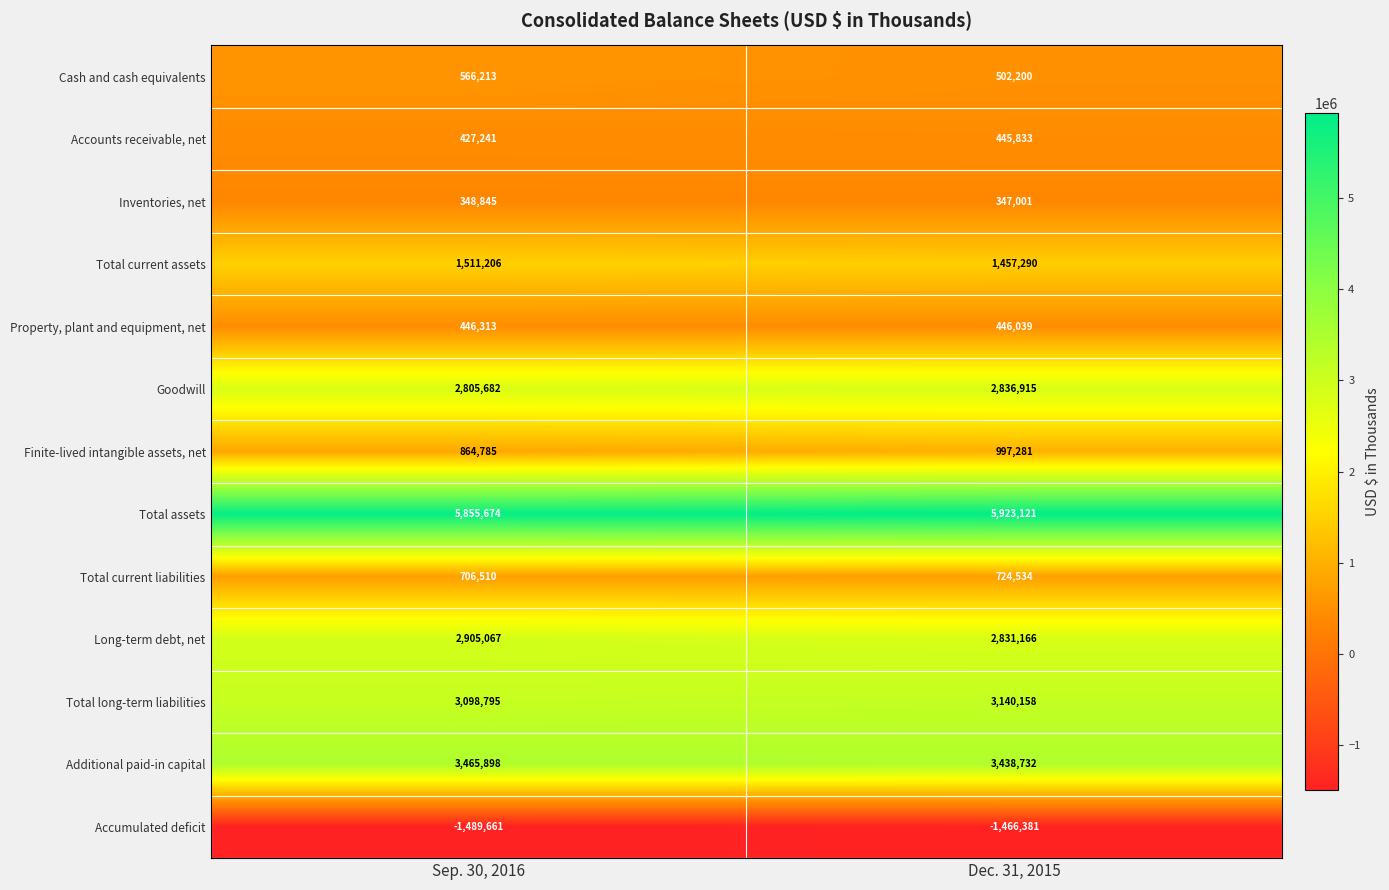

List the labels in order of Total current assets value, smallest first.

Dec. 31, 2015, Sep. 30, 2016